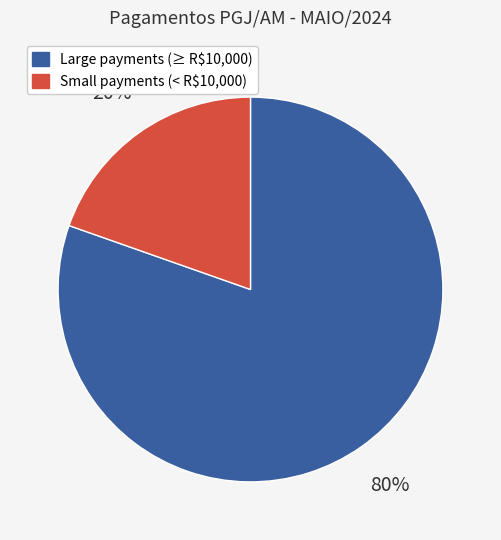

Is there a majority slice in this chart?

Yes